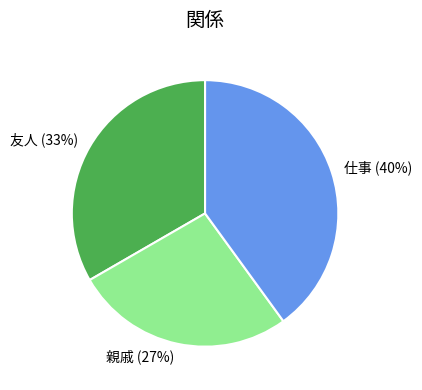

How many slices are in this pie chart?

3